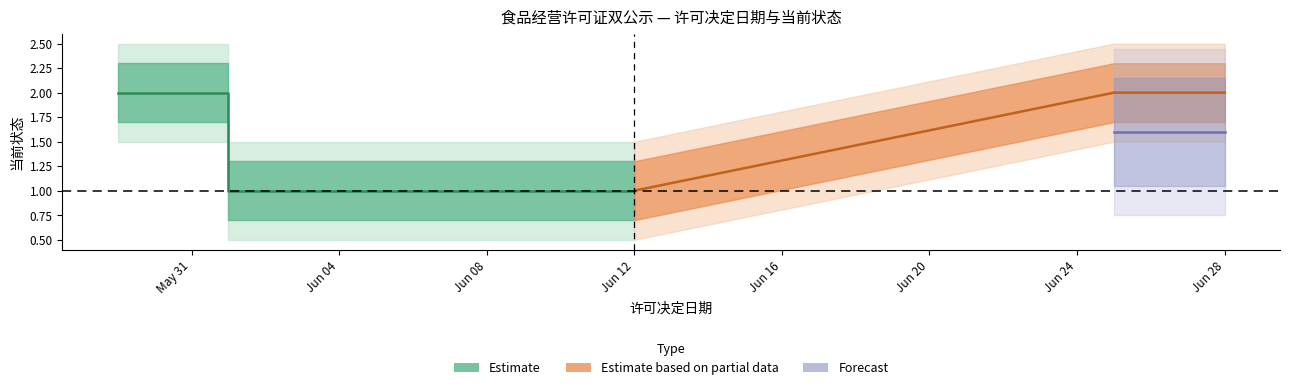

True or false: 当前状态_forecast and 当前状态_estimate intersect in this chart.

False